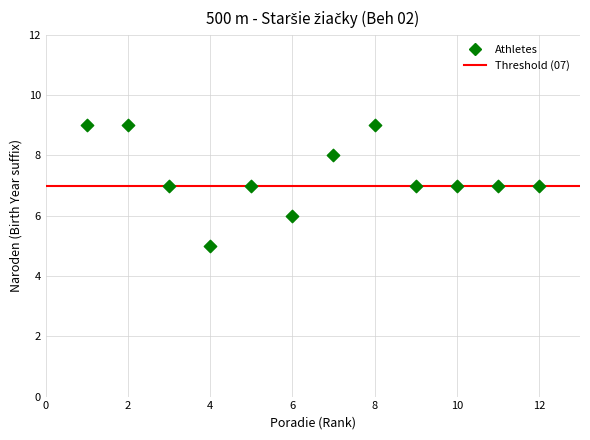

What is the average X value?

6